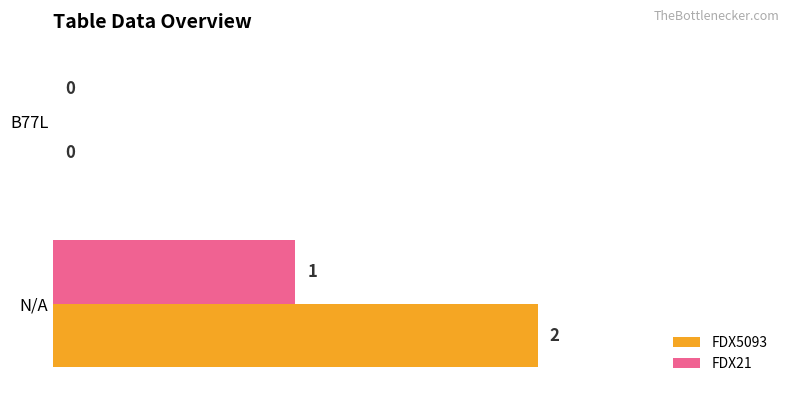

What is the total value across all series at N/A?

3